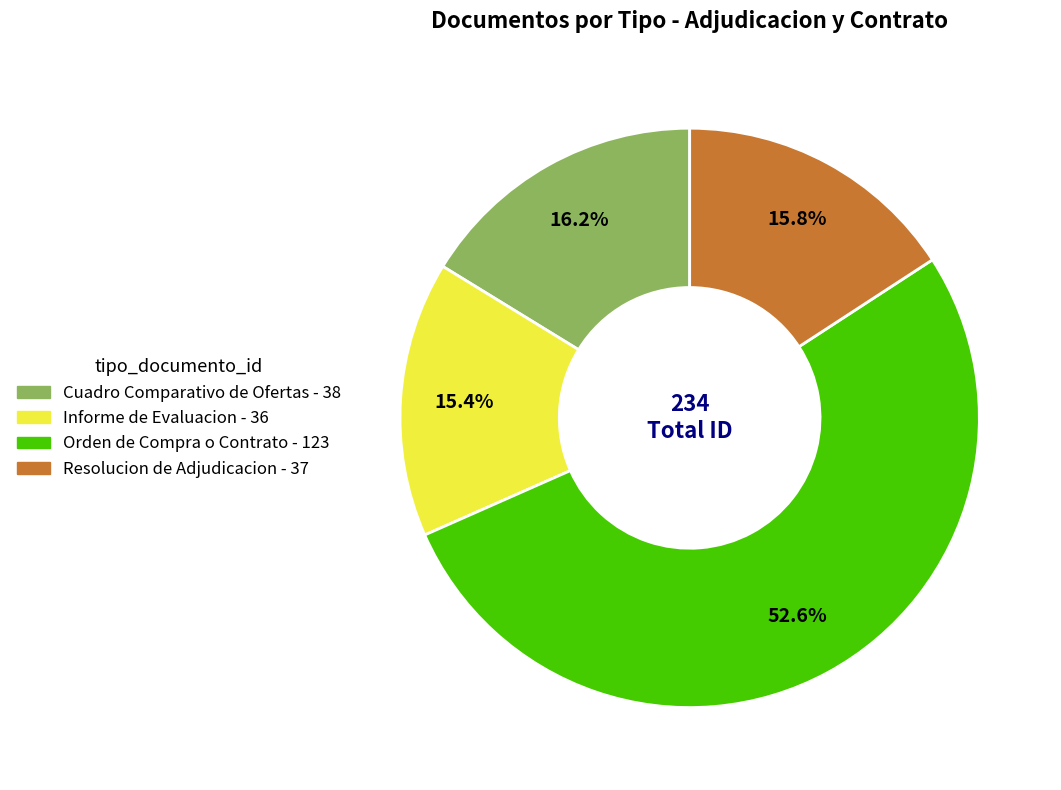

To the nearest percent, what percentage of the pie is Orden de Compra o Contrato?

53%